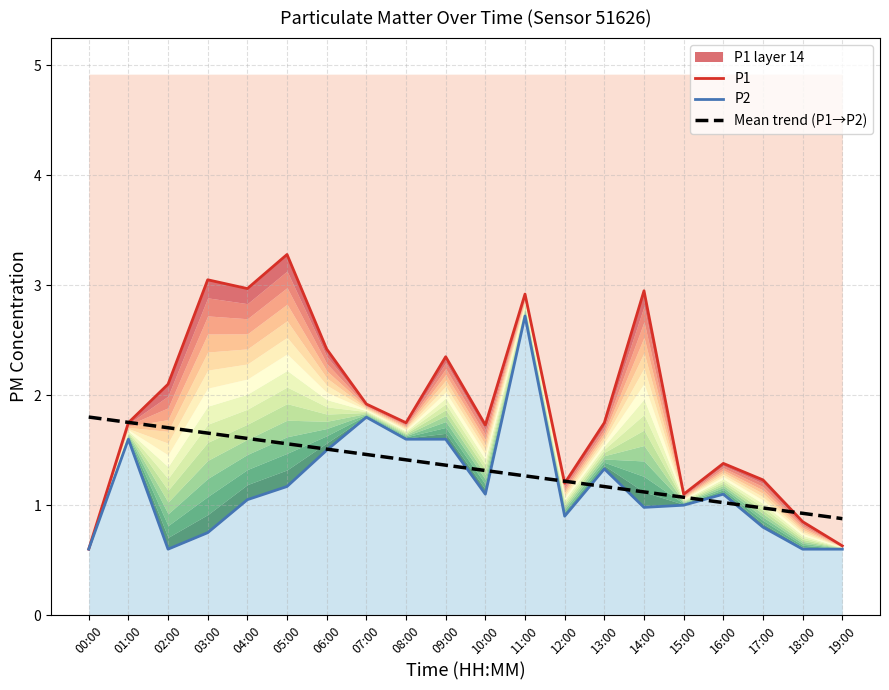

Rank the series at 08:00 from highest to lowest value.

P1, P2, Mean trend (P1→P2)